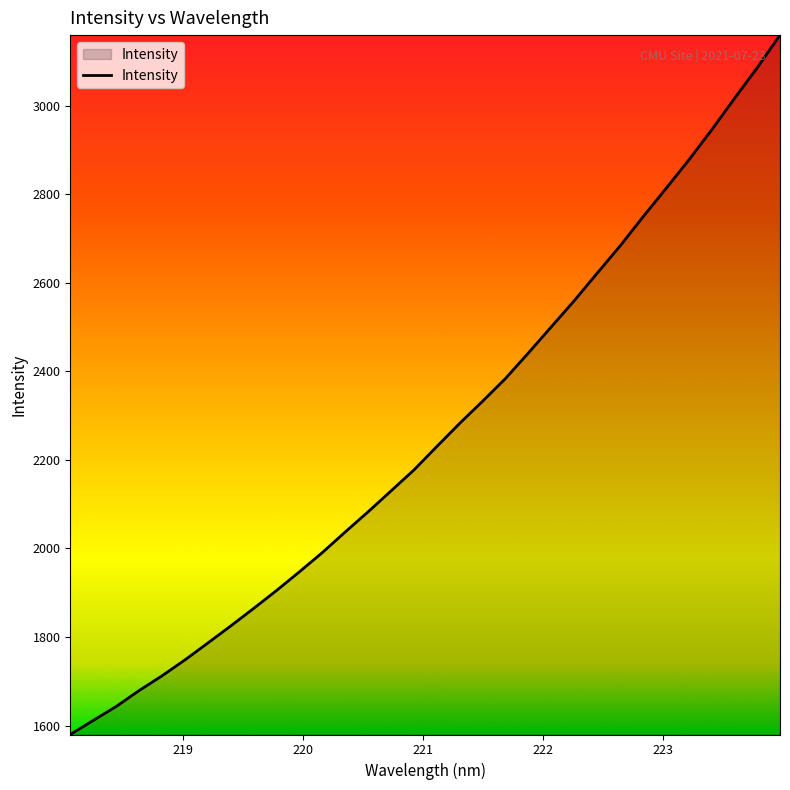

What is the maximum value shown in the chart?

3159.3